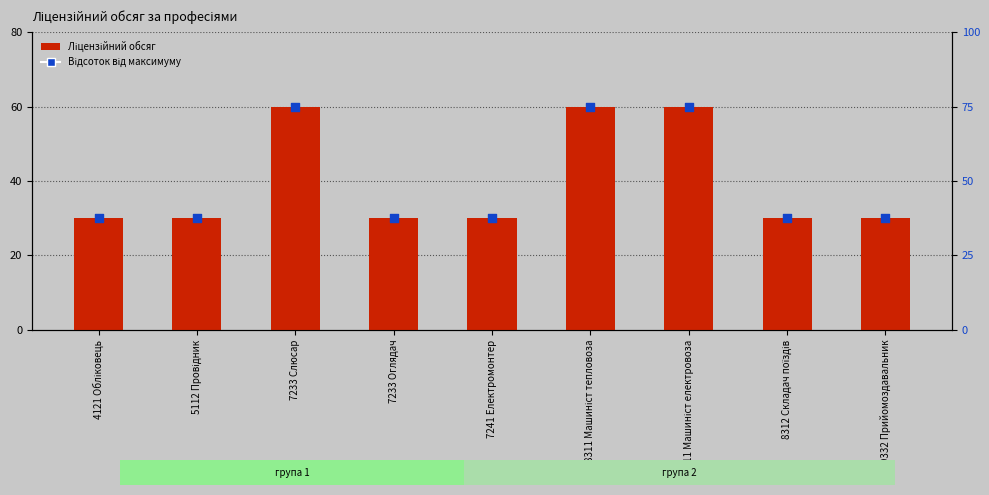

At how many categories does at least one series exceed 45?

3